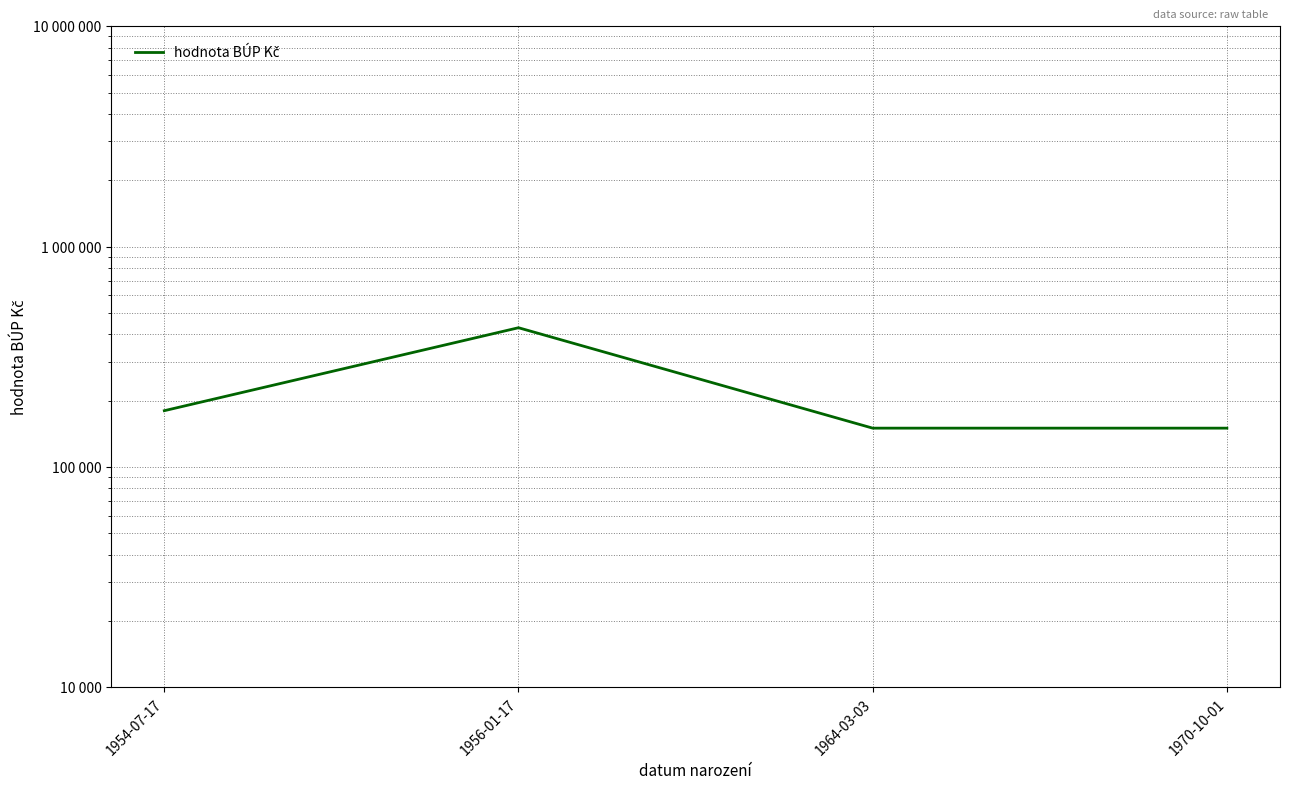

Approximately how many times larger is the value at 1956-01-17 compared to 1964-03-03?

2.9